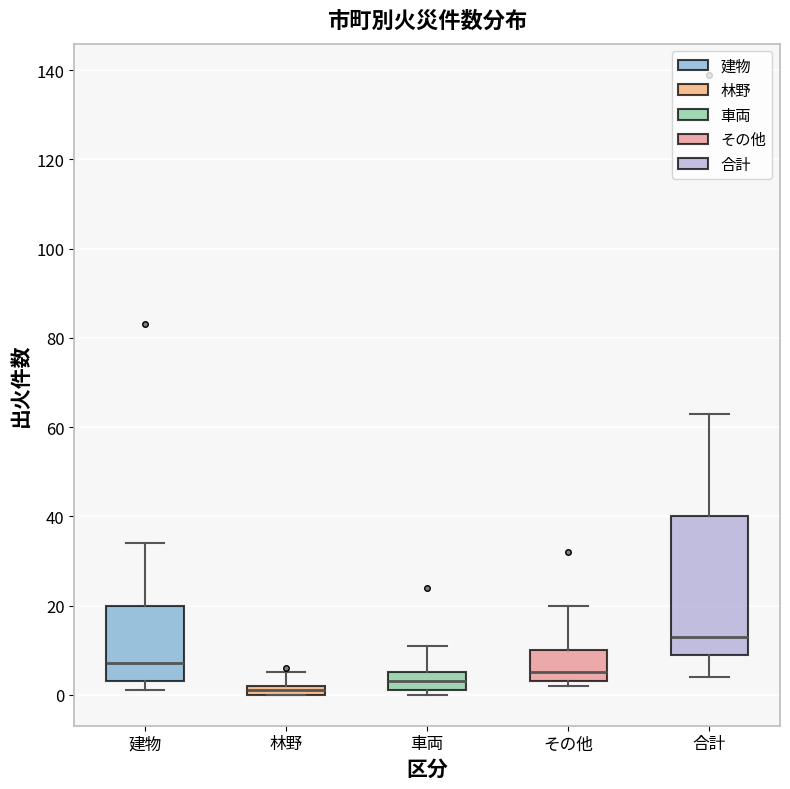

Where is the lower edge of the box for 建物 on the y-axis? The values are not printed on the chart, so give them approximately, as read against the axis.

4